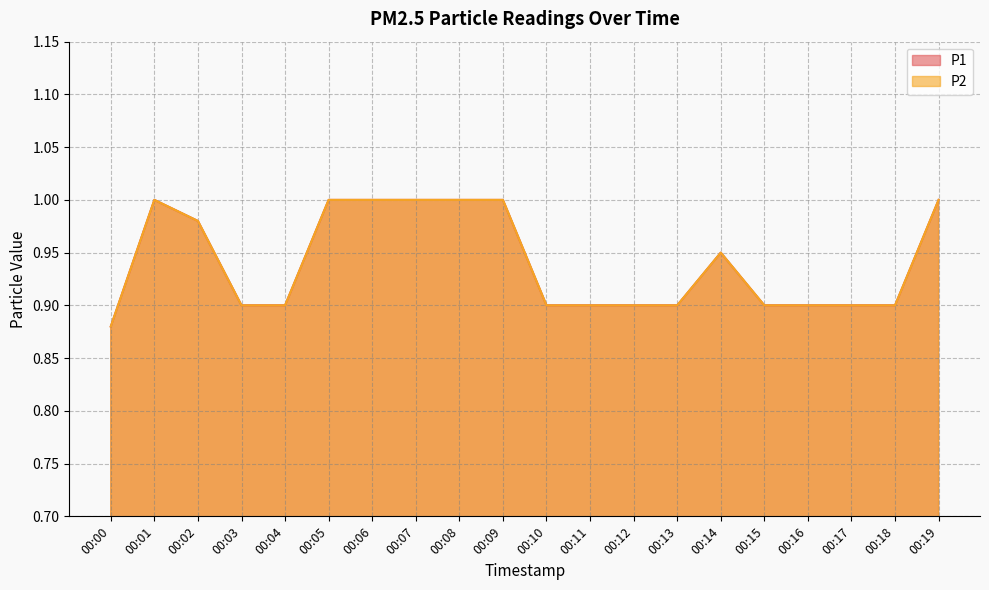

What is the average value of the P1 series?

0.9